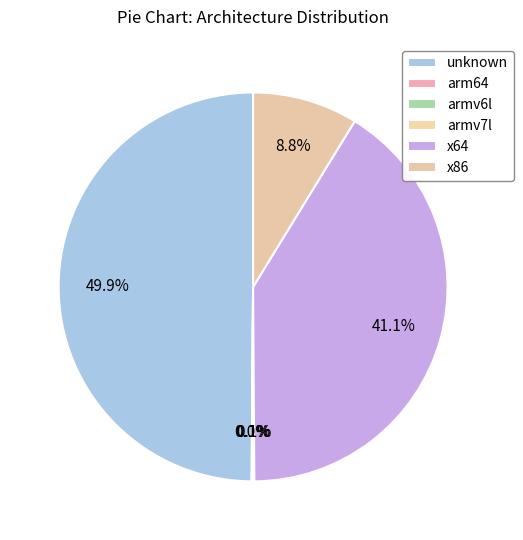

Is there a majority slice in this chart?

No